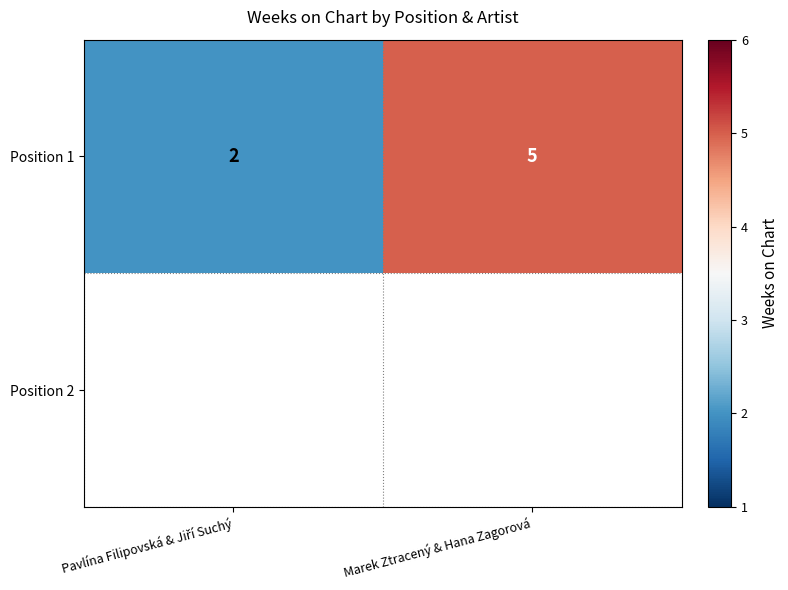

What is the approximate value of Position 1 at Marek Ztracený & Hana Zagorová?

5